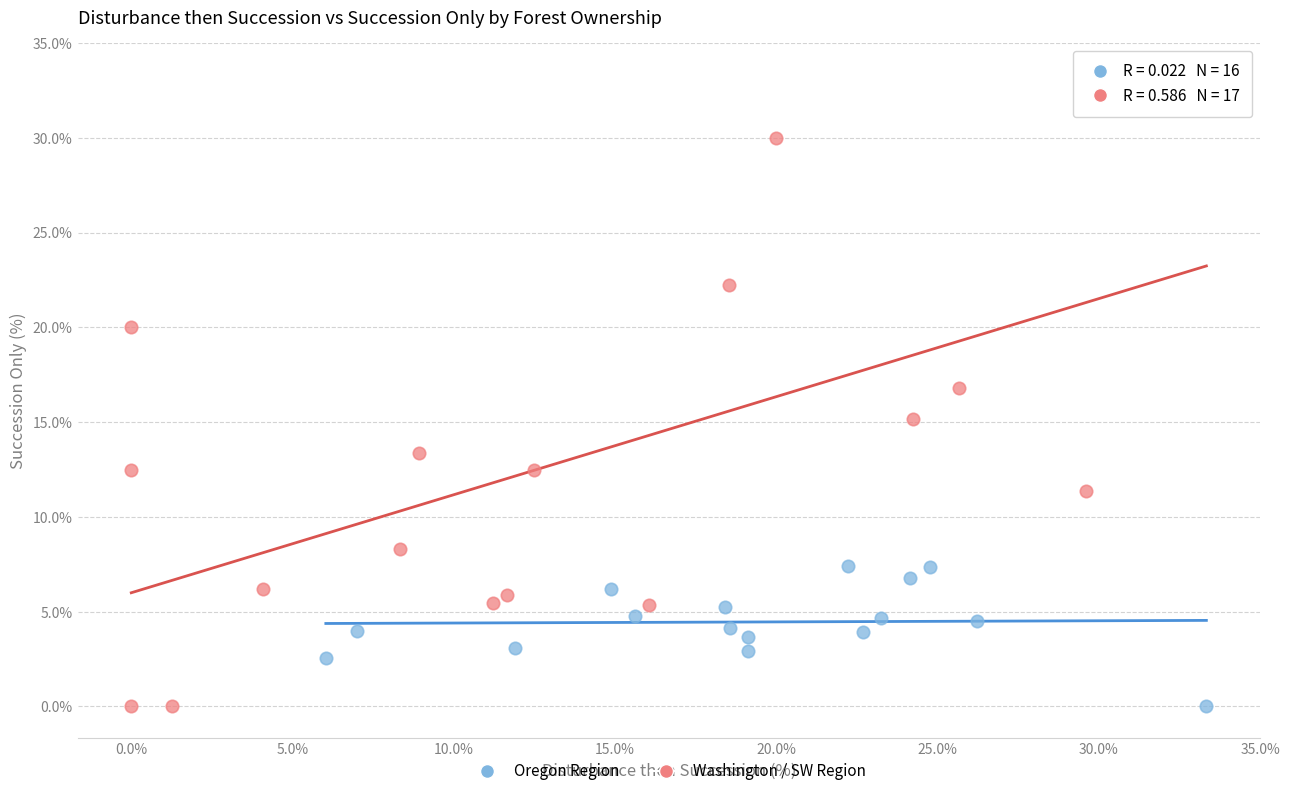

Which series has the widest spread of Y values?

Washington / SW Region